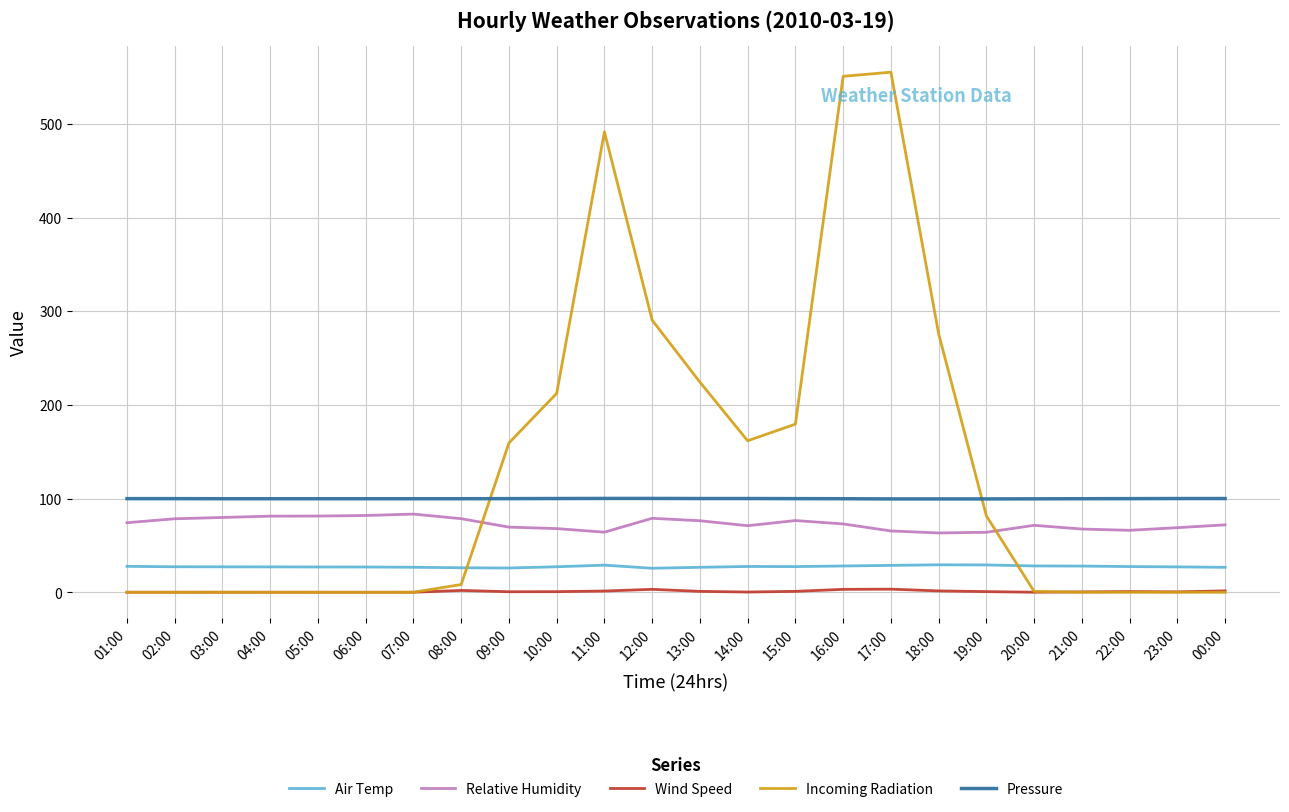

After their last crossing, which series has the higher values: Pressure or Incoming Radiation?

Pressure